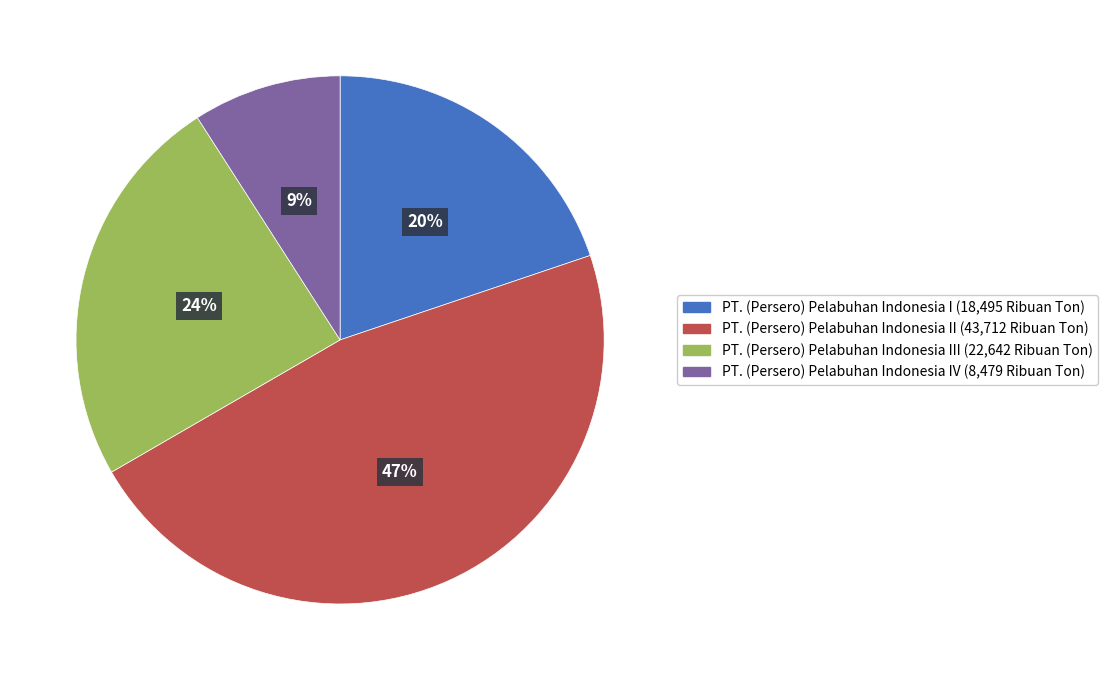

Is there any slice that represents more than half of the pie?

No